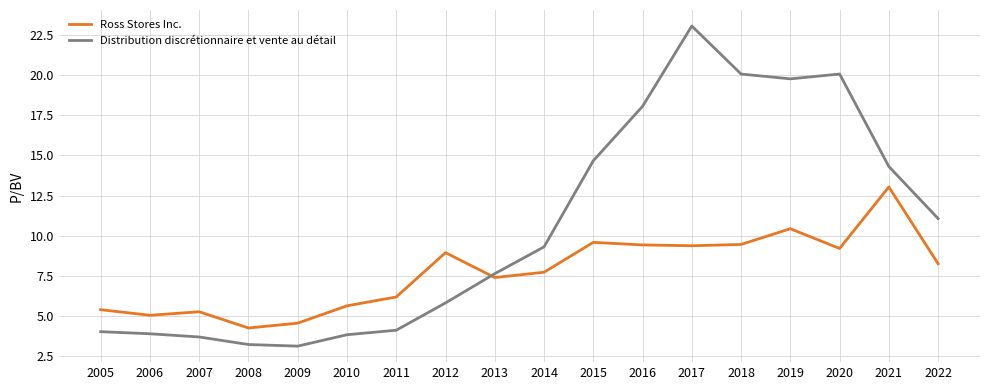

In Ross Stores Inc., how many points are lower than both neighbors (excluding endpoints)?

5